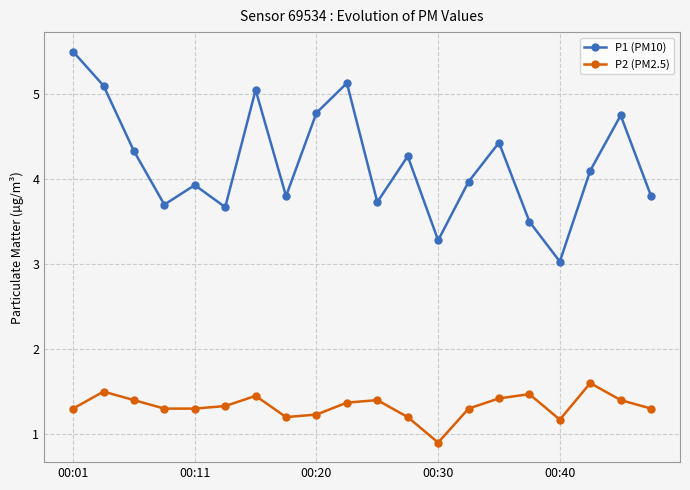

At how many categories does at least one series exceed 5?

4